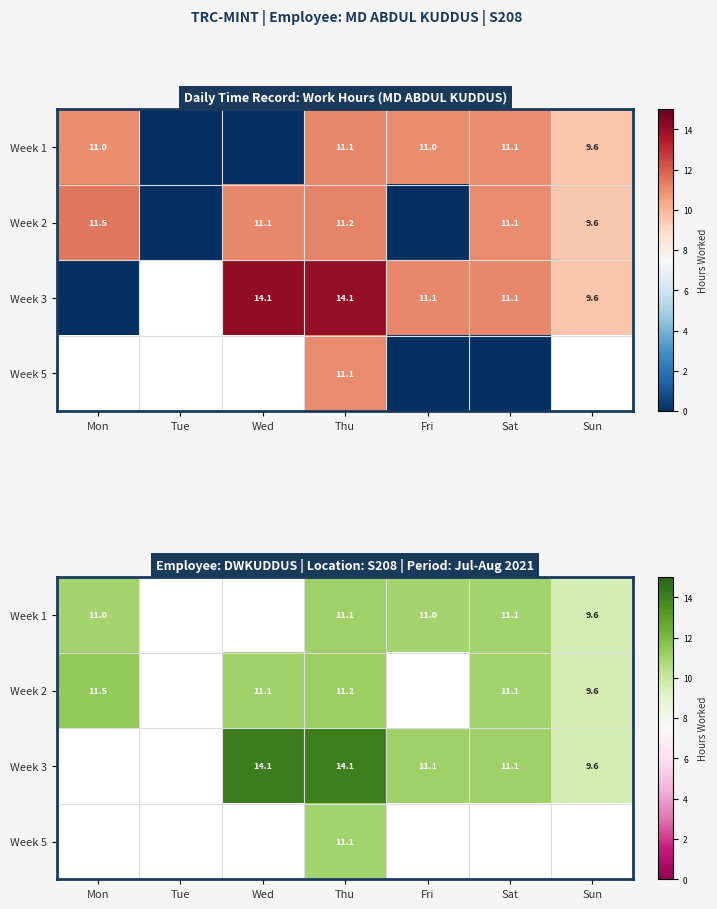

How many categories are shown in the chart?

7